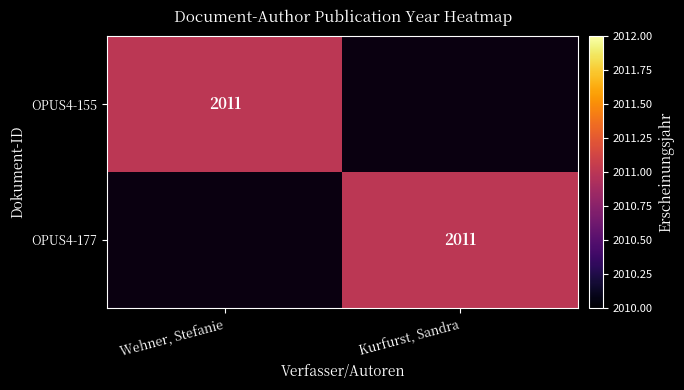

Count the number of data series in this chart.

2